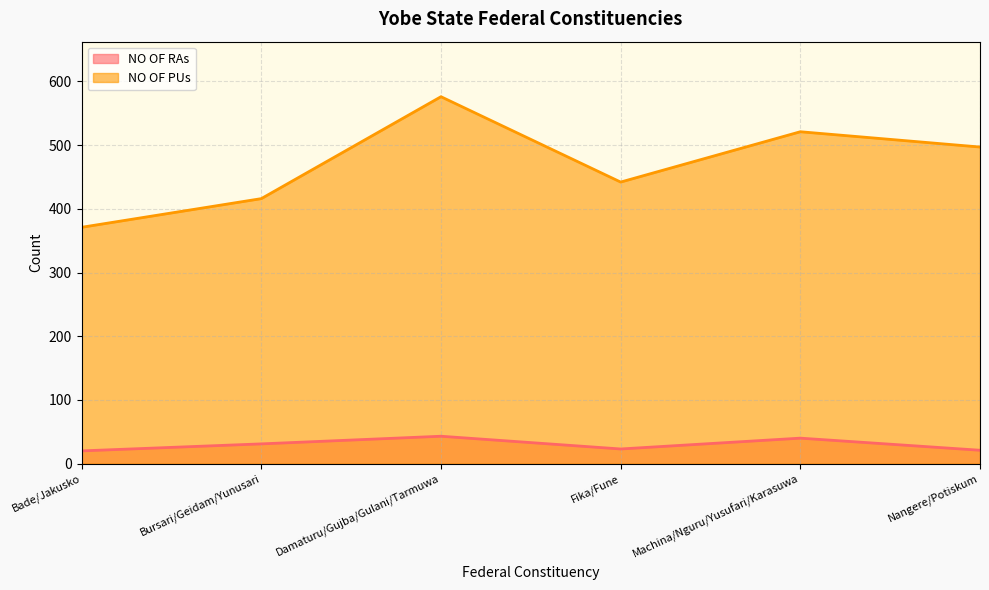

How many categories are shown in the chart?

6